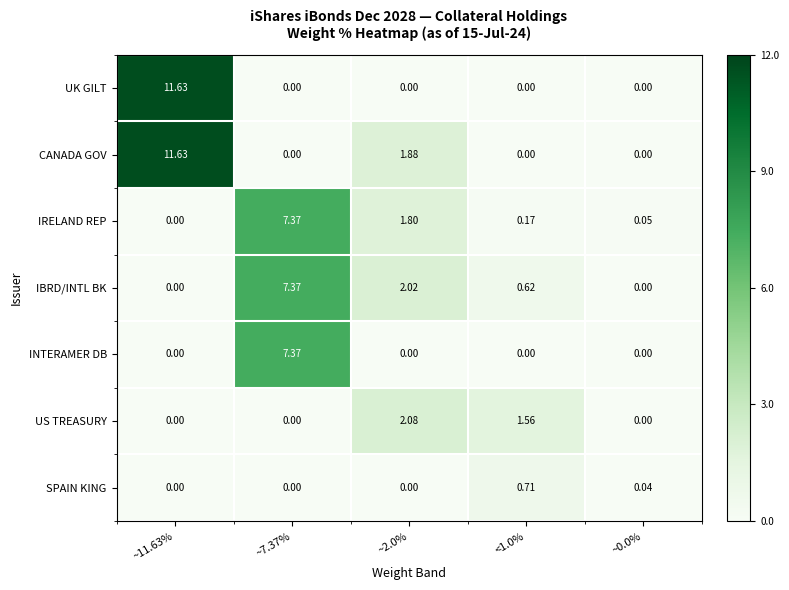

Which series changed the most between ~11.63% and ~2.0%?

UK GILT